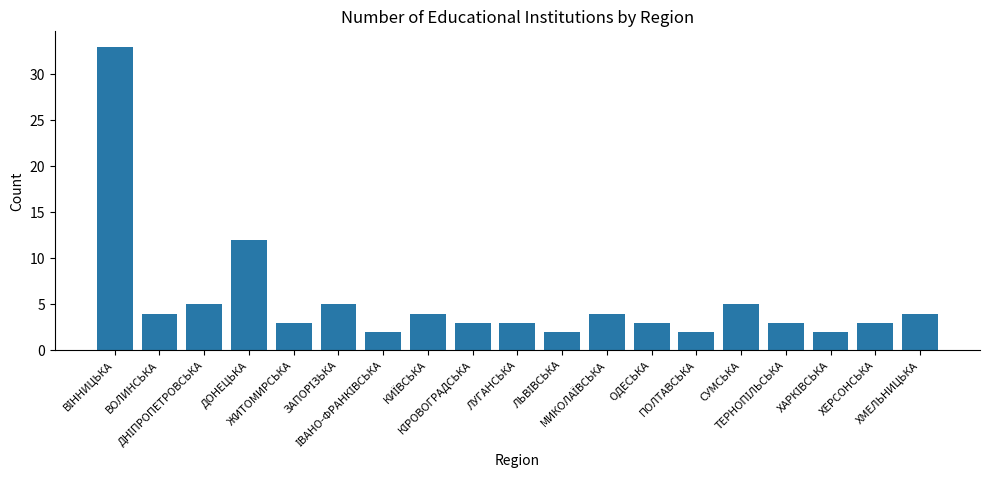

Where is the data nearest to the value 17?

ДОНЕЦЬКА